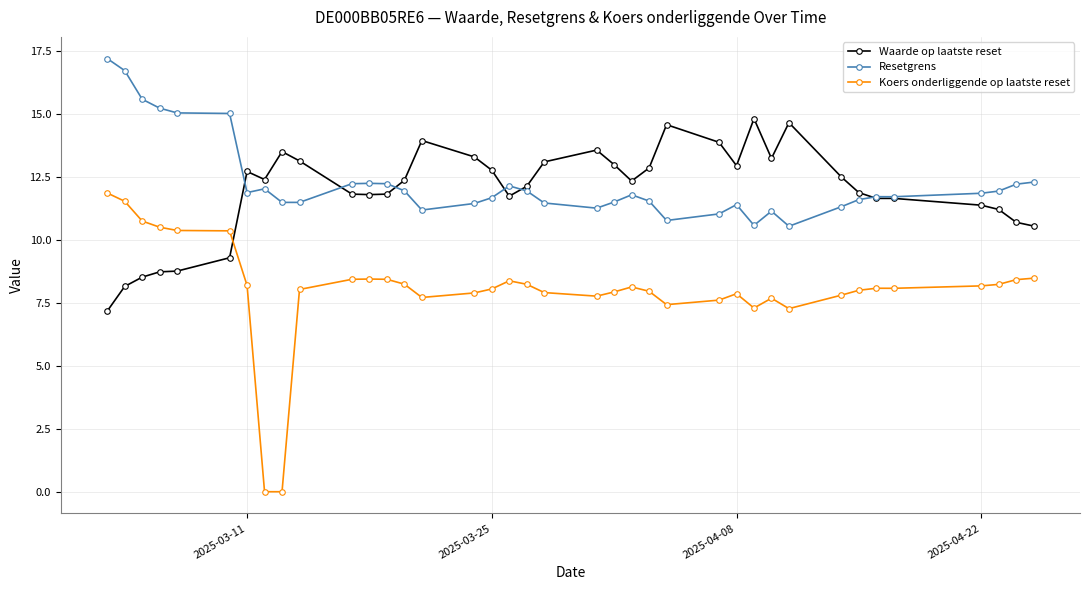

Which series has the widest spread of values?

Koers onderliggende op laatste reset